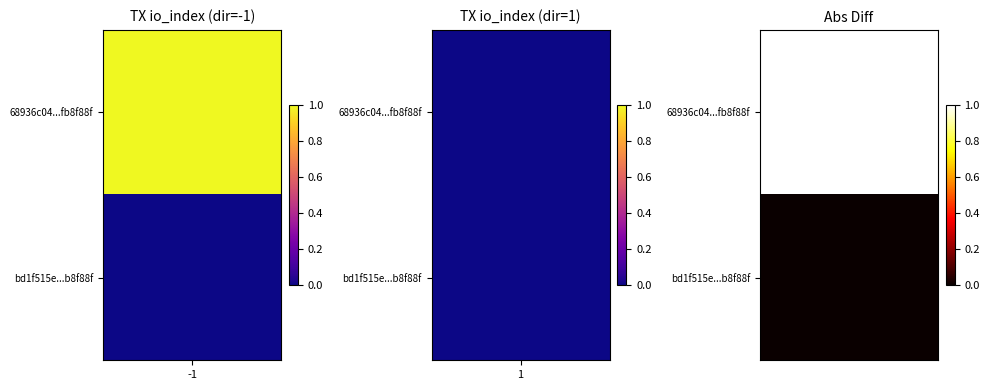

Read the 68936c04a82935e2d61cbd389e272237fb8f88f value at -1.

1